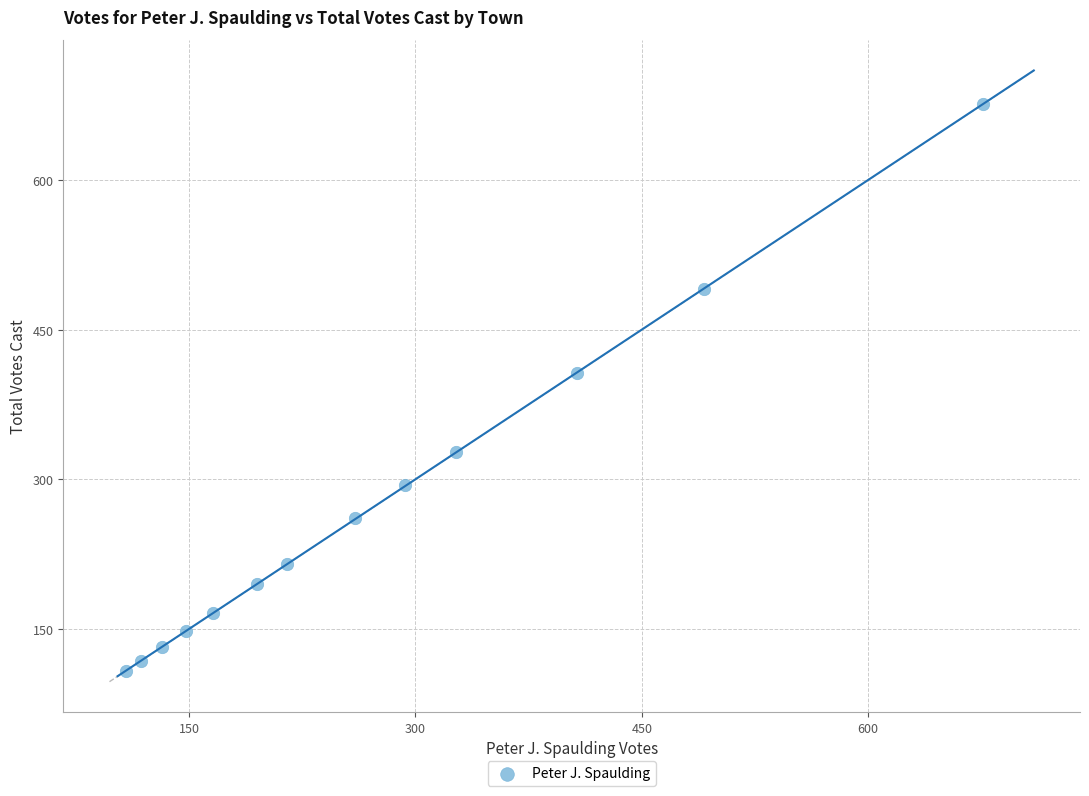

What is the range of Y values (max minus min)?

568